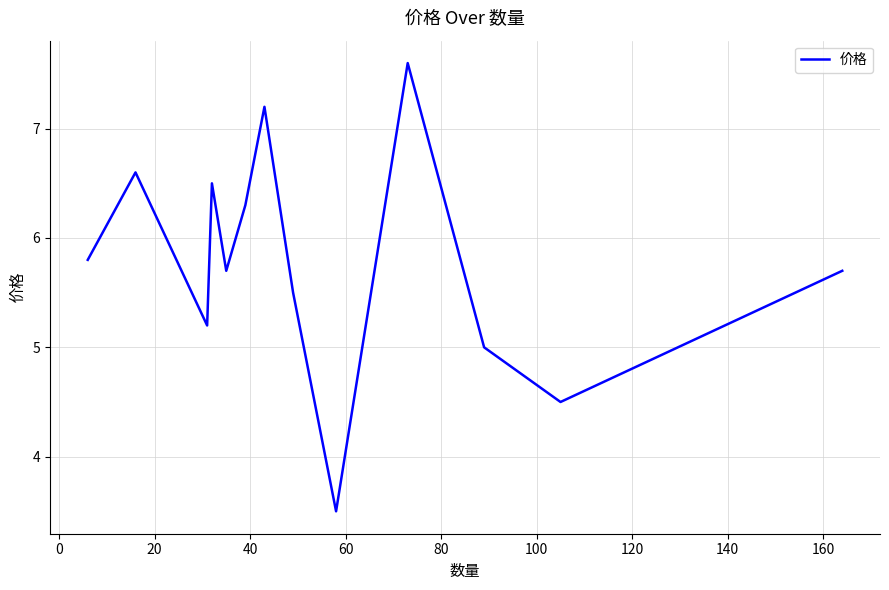

What is the maximum value shown in the chart?

7.6